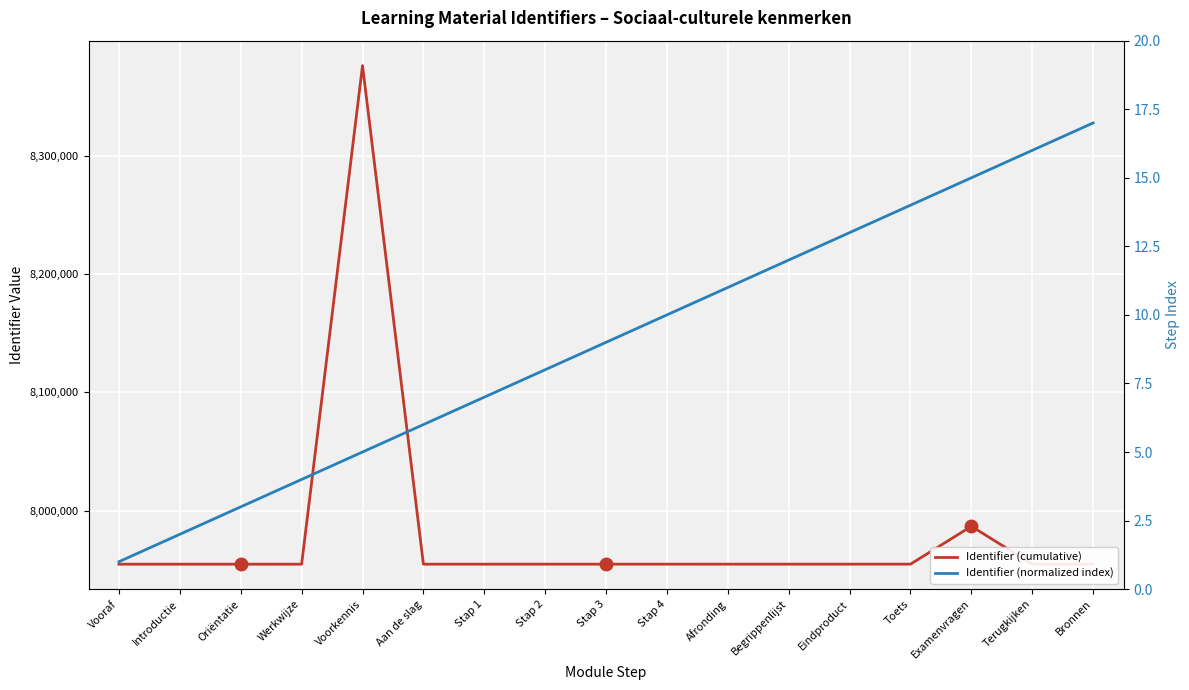

True or false: Identifier (cumulative) has more than 0 interior local peaks.

True